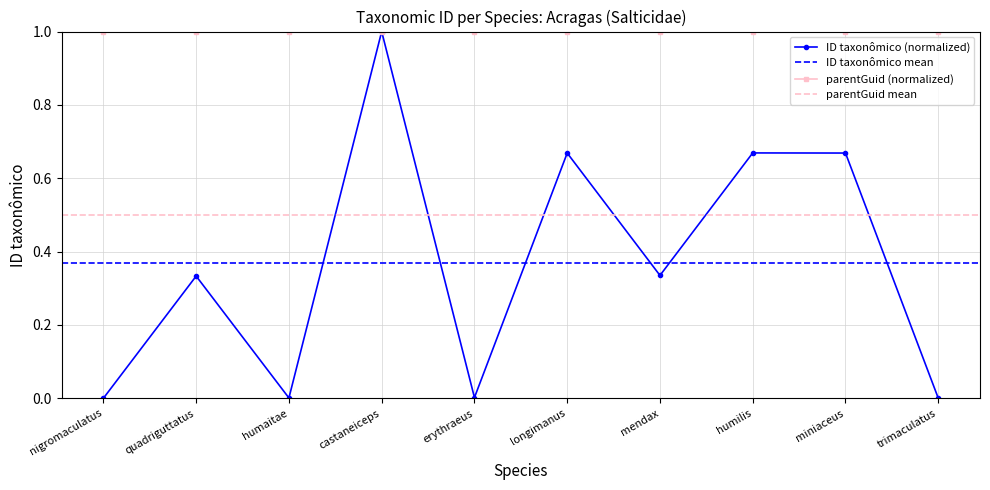

Which has a higher value, erythraeus or miniaceus?

miniaceus